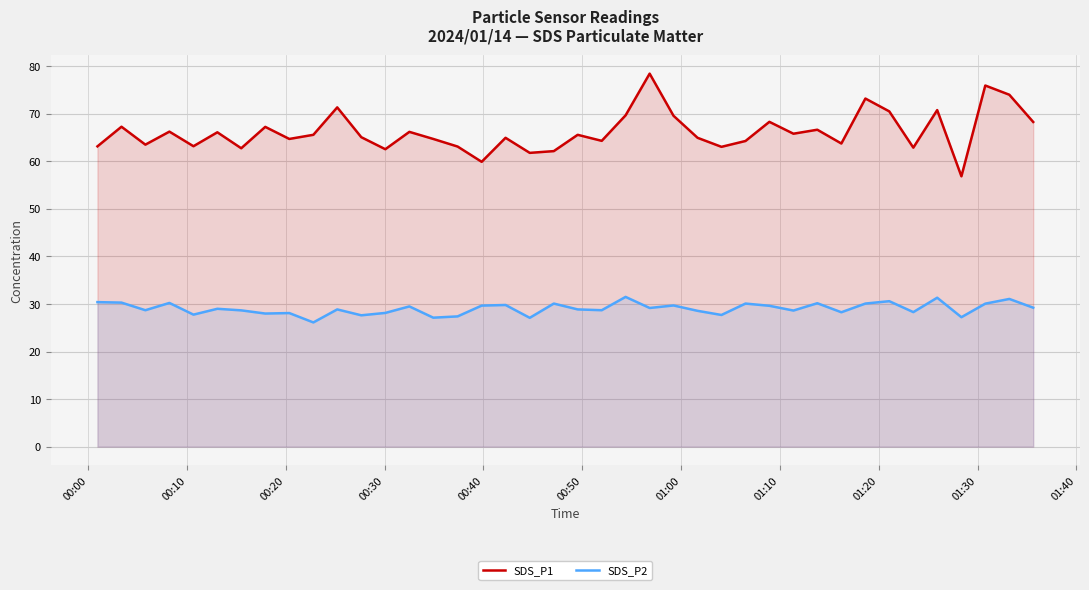

True or false: SDS_P1 and SDS_P2 intersect in this chart.

False